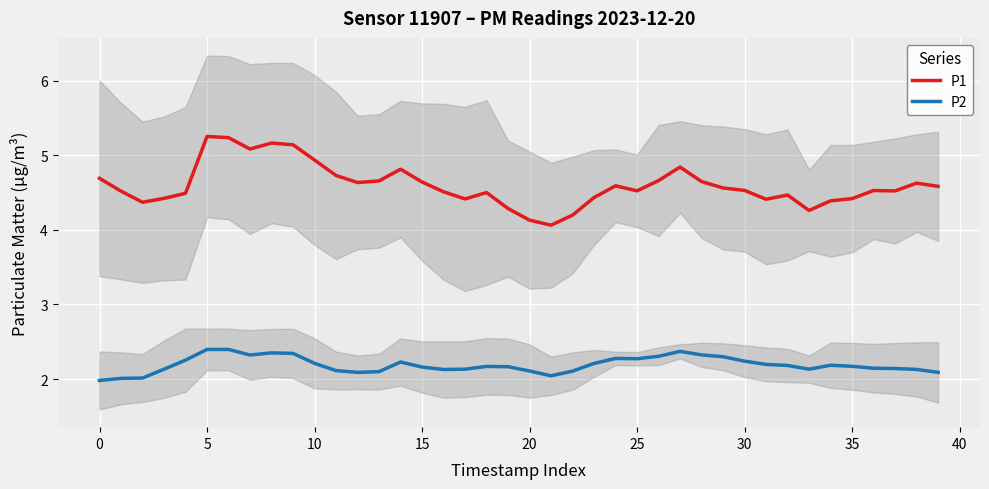

Read the P2 value at 15.

2.2